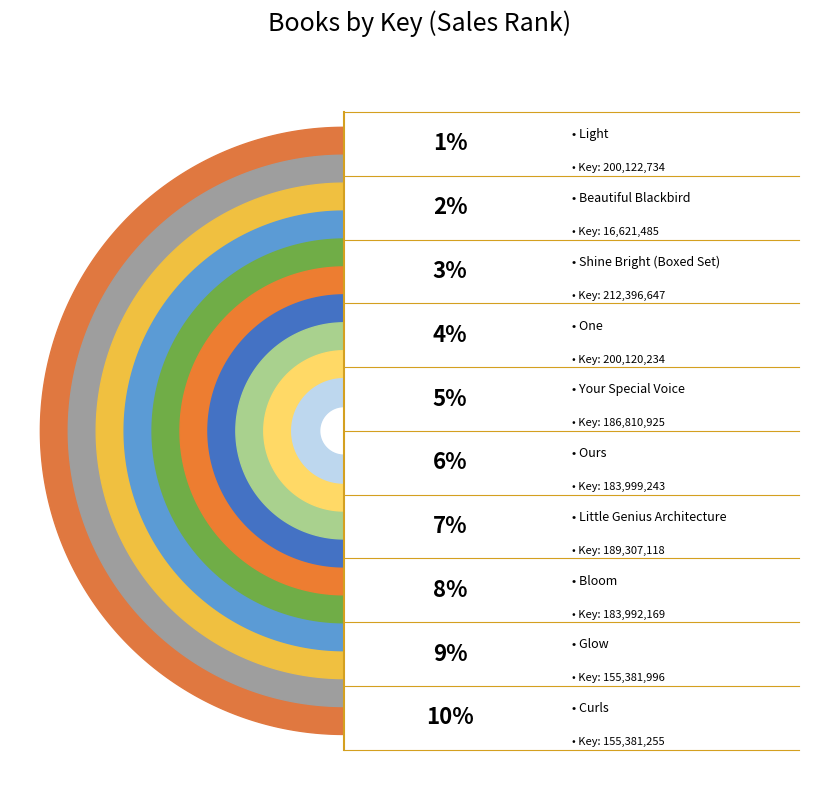

Does Shine Bright (Boxed Set) represent more than half of the total?

No